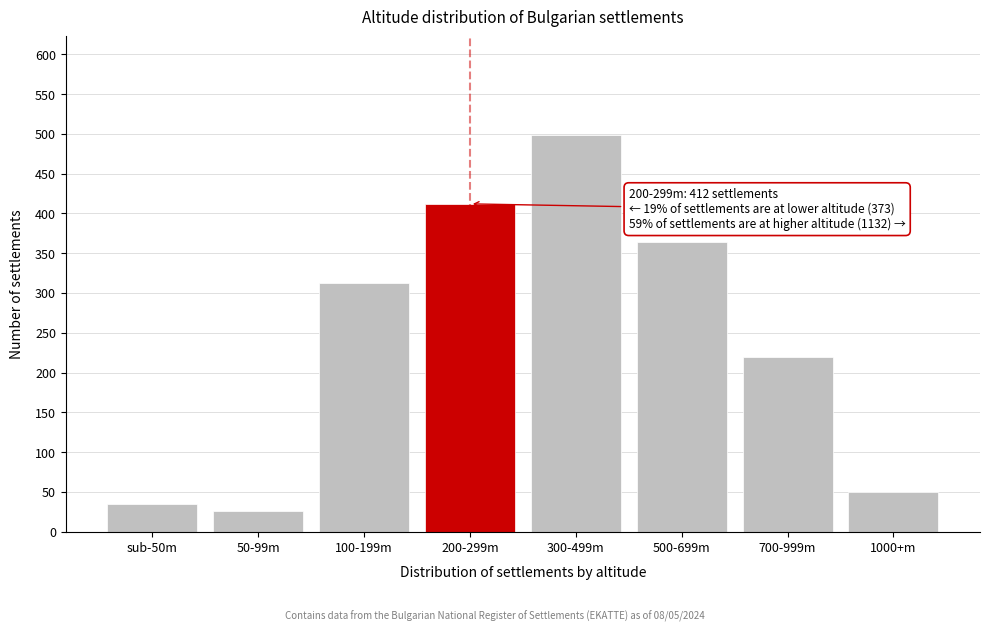

Reading left to right, what are all the values shown in this chart?

35	26	312	412	498	364	220	50